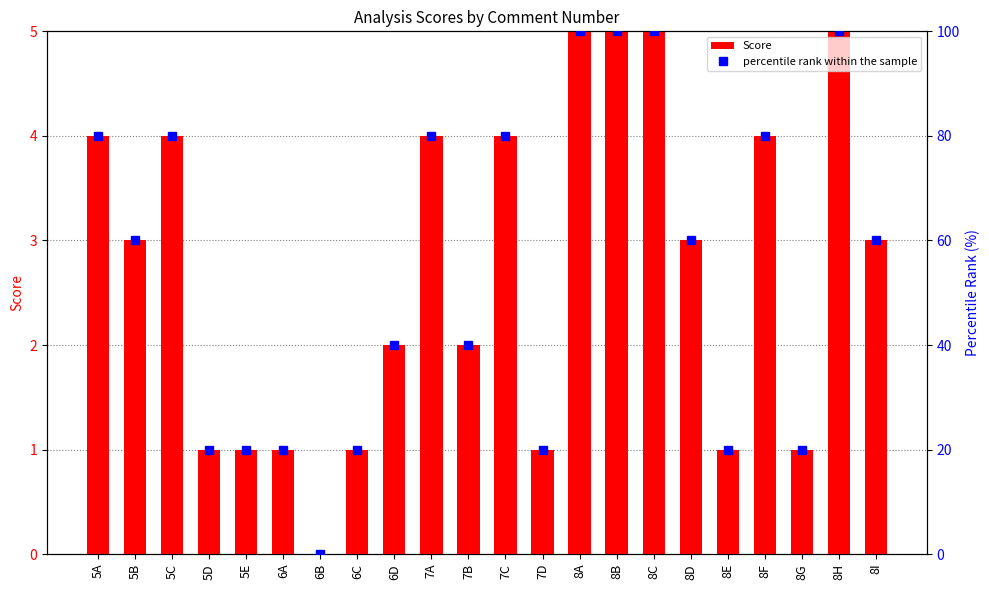

The percentile rank within the sample series shows 56 at 8C. True or false?

False